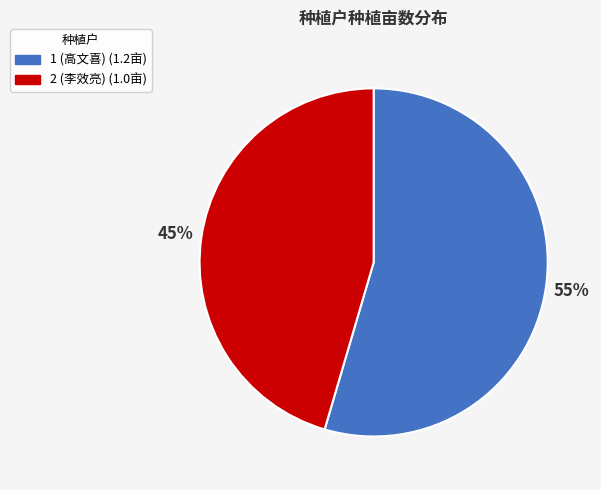

To the nearest percent, what is the combined percentage of 2 (李效亮) and 1 (高文喜)?

100%